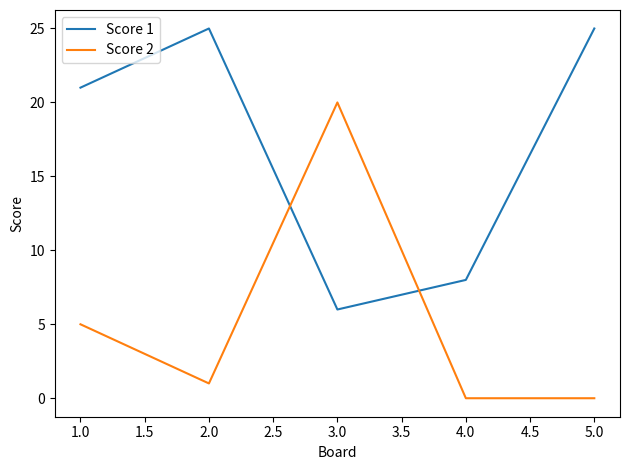

True or false: Score 1 has a value of 41 at 5.0.

False